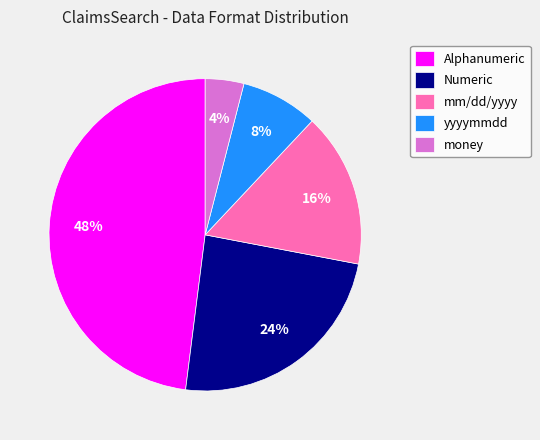

To the nearest percent, what is the average slice percentage?

20%